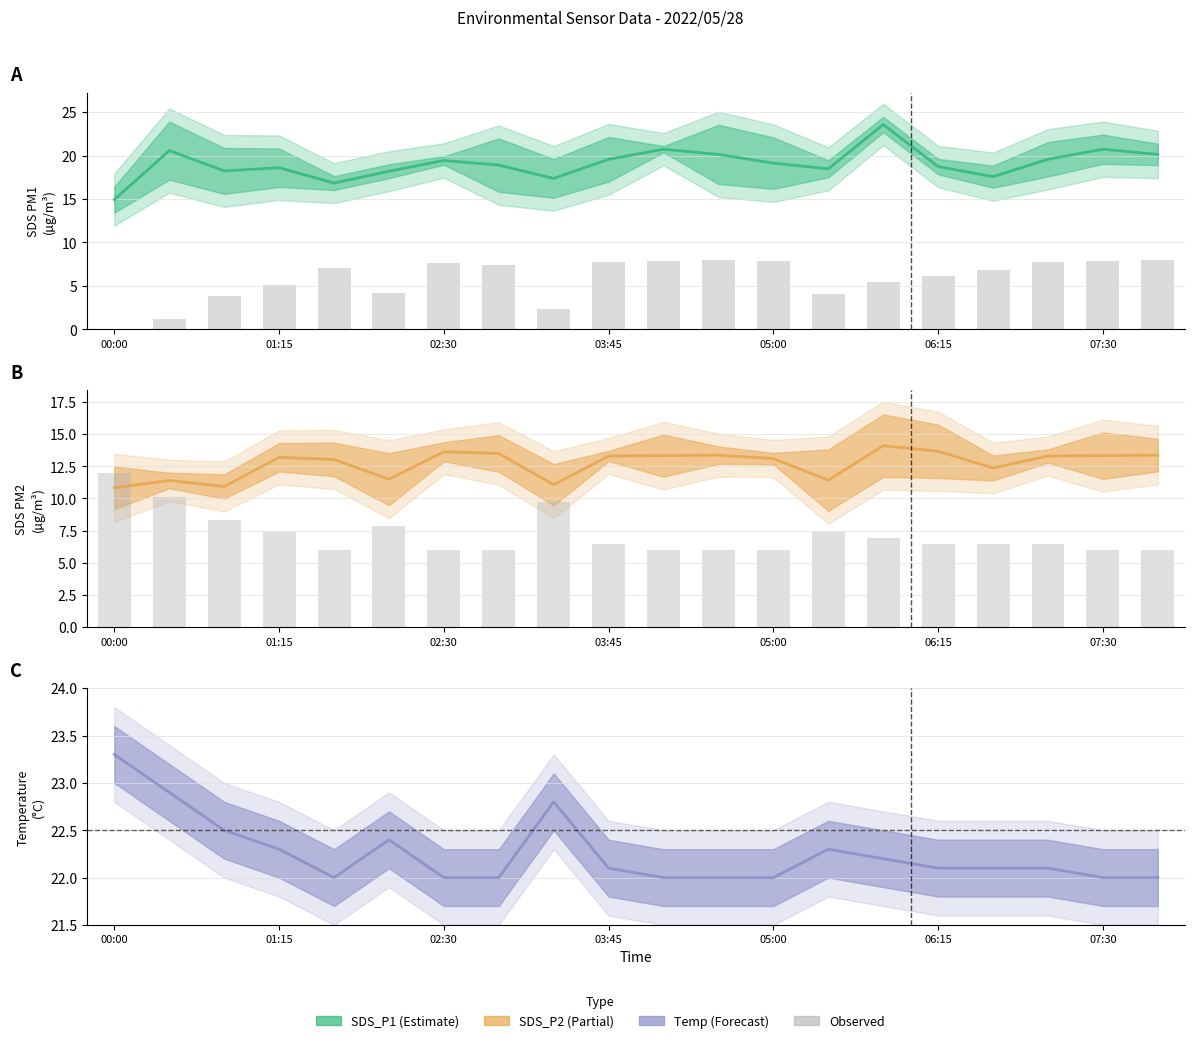

Which category has the lowest value across all series?

00:00